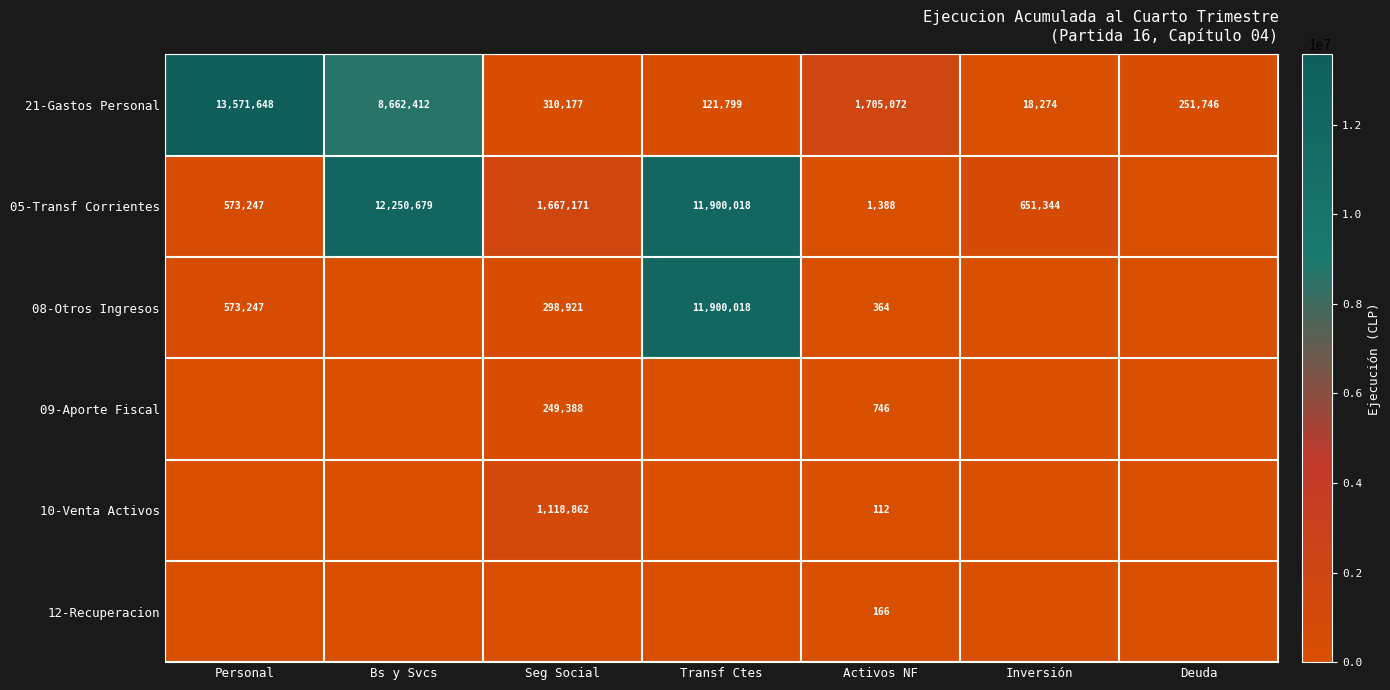

The 09-Aporte Fiscal series shows 249388 at Seg Social. True or false?

True